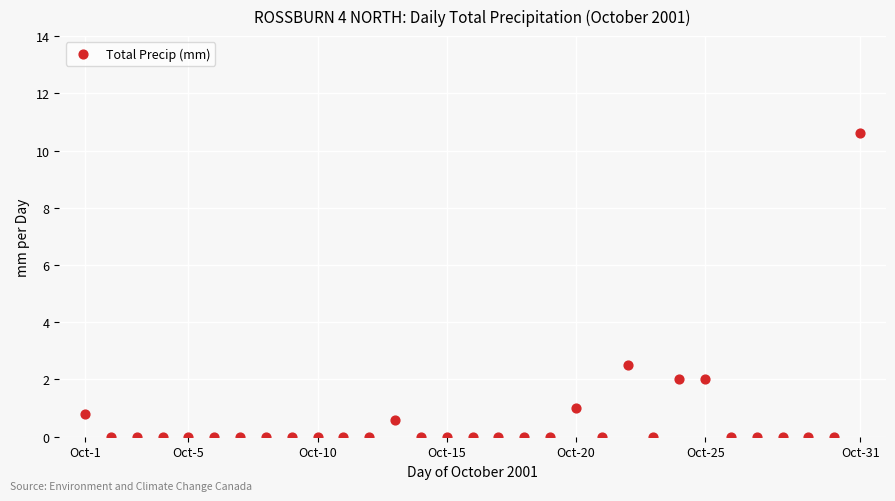

What Y value in the scatter plot is closest to 5?

2.5